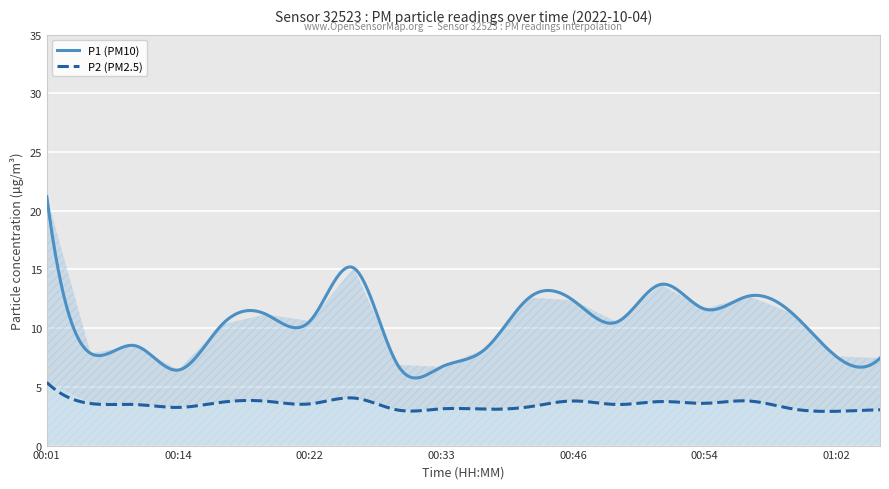

True or false: P2 and P1 intersect in this chart.

False